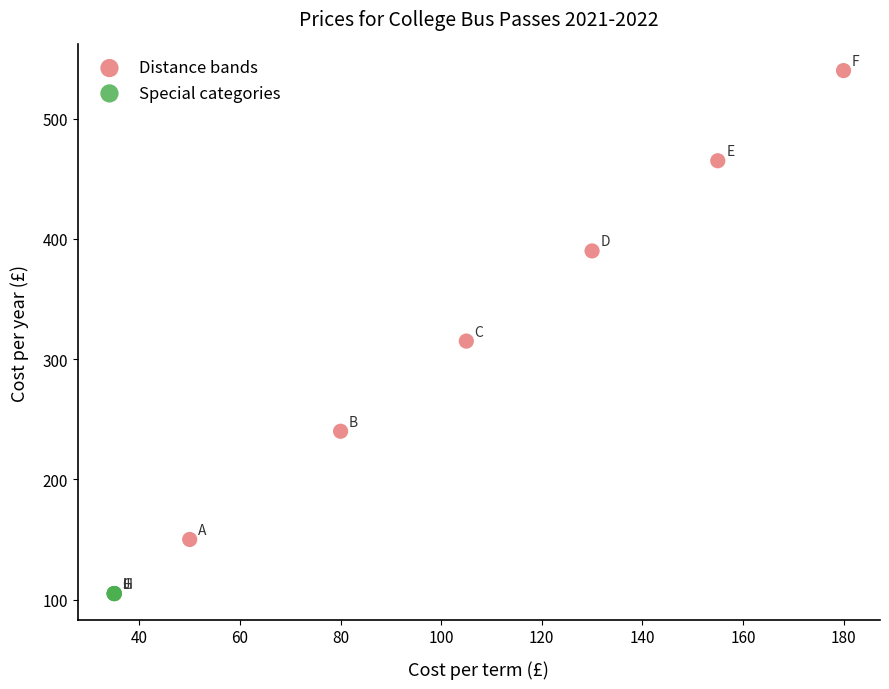

Which series reaches the maximum Y coordinate?

Distance bands